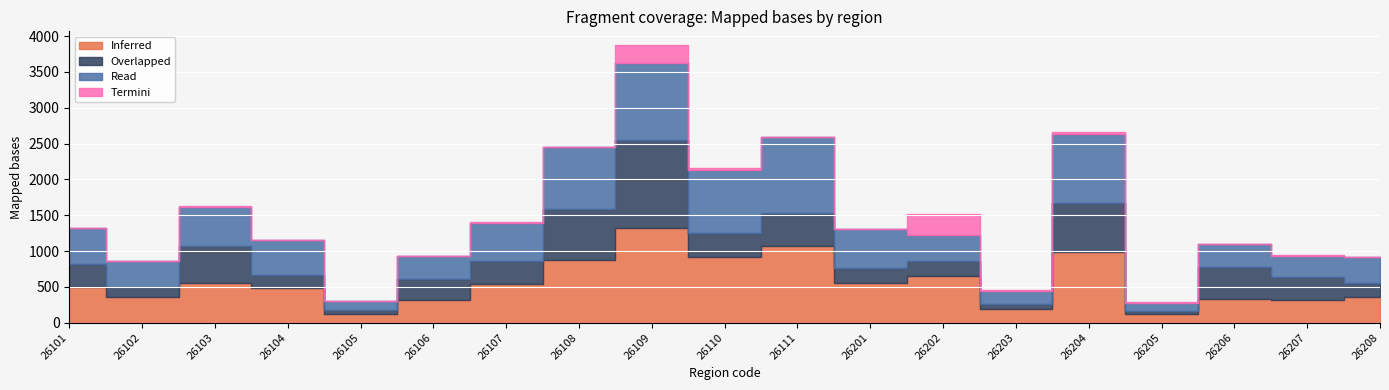

What is the maximum value shown in the chart?

1317